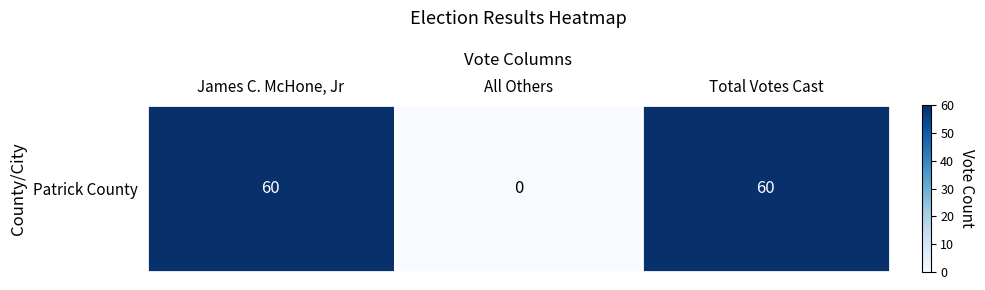

Reading left to right, extract all data points from this chart.

60	0	60